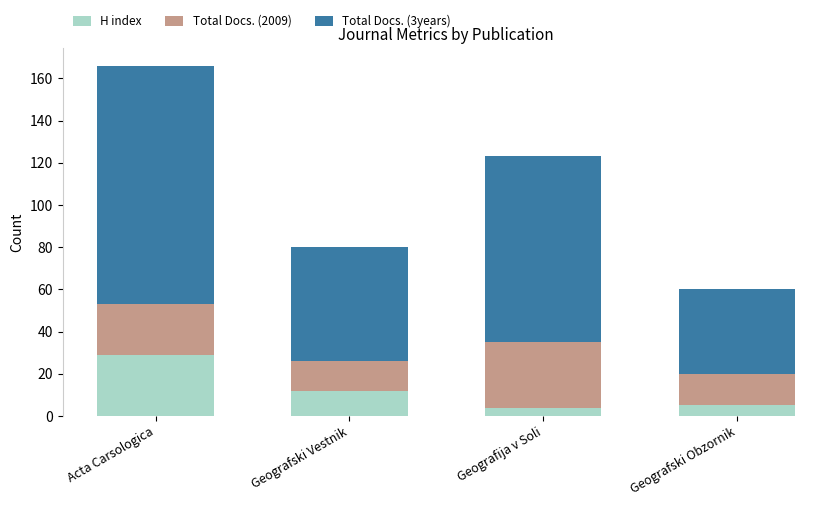

At which category is the sum across all series the highest?

Acta Carsologica